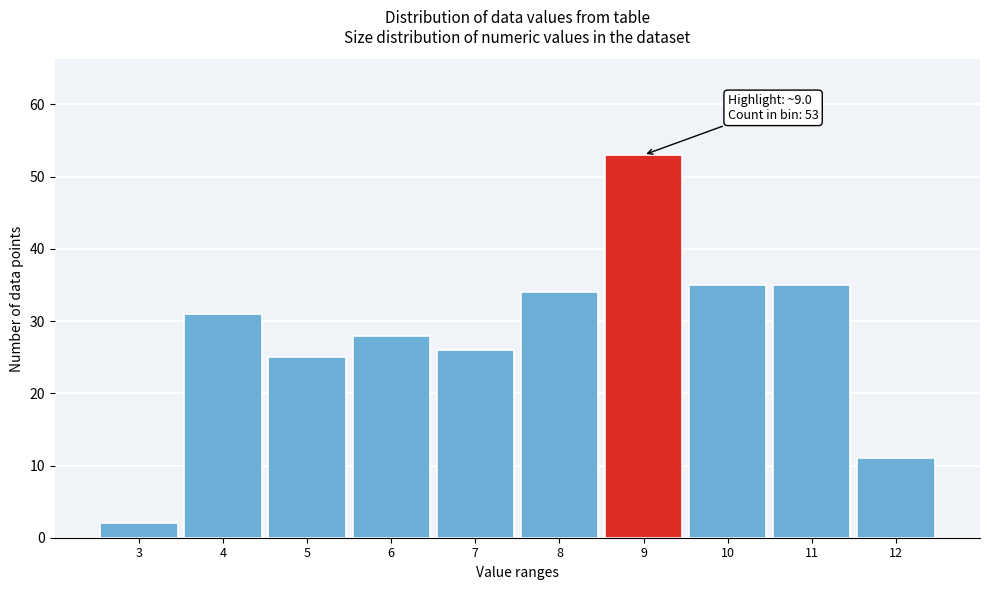

Reading left to right, extract all data points from this chart.

3=2	4=31	5=25	6=28	7=26	8=34	9=53	10=35	11=35	12=11